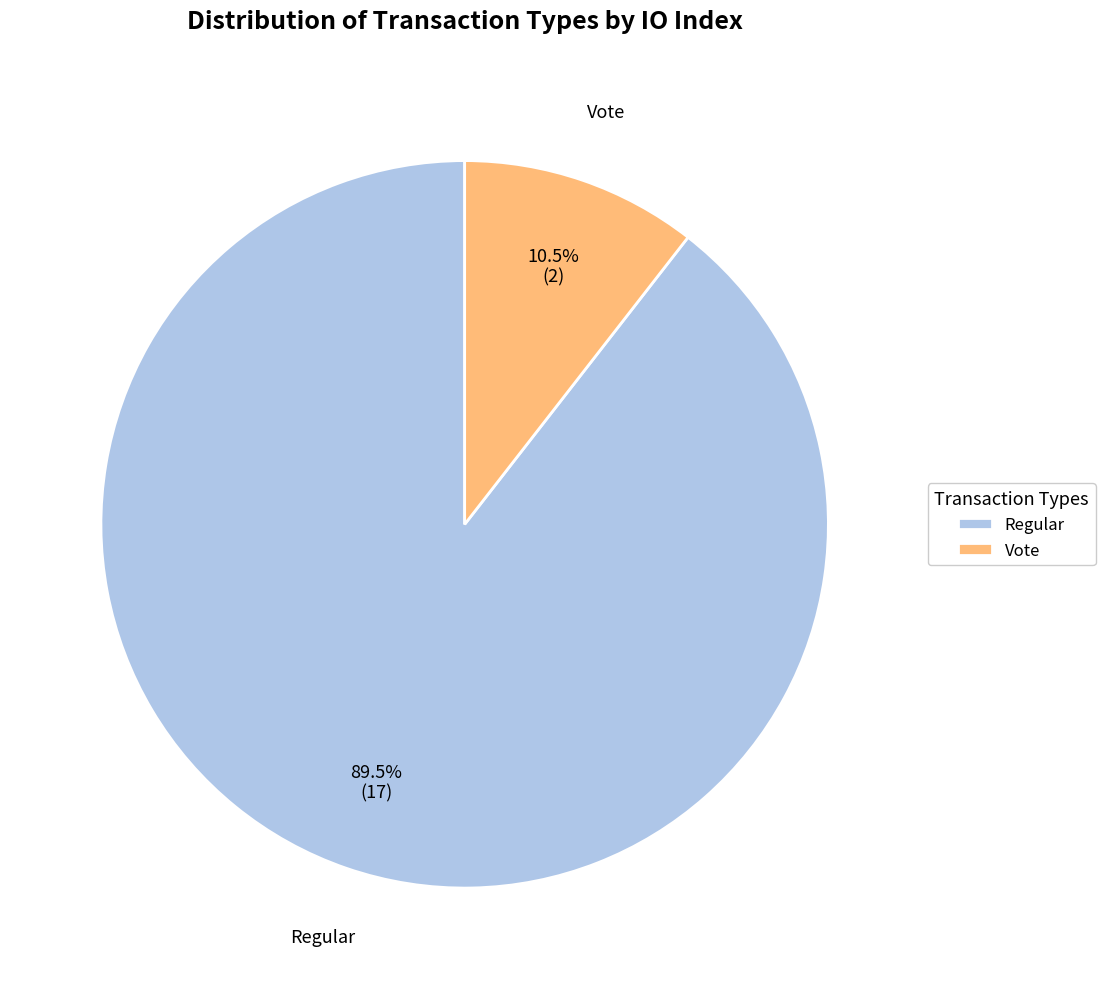

What is the ratio of the value at Vote to the value at Regular?

0.1